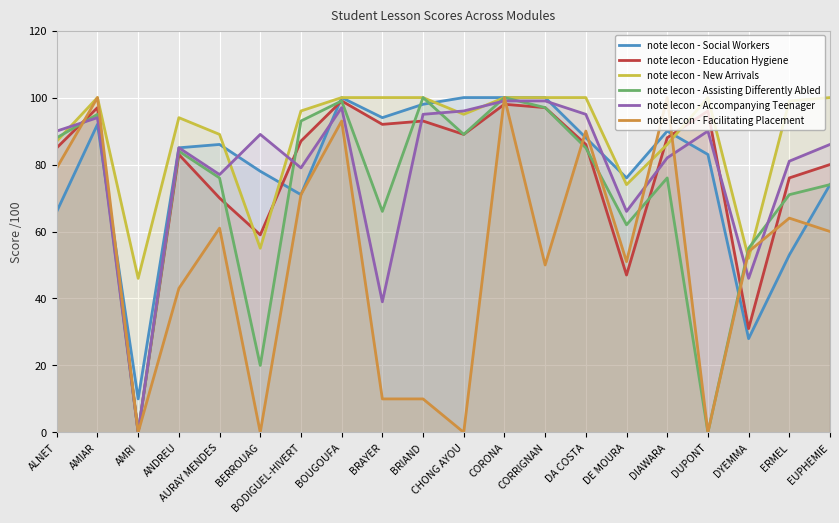

What is the difference between the note lecon - Social Workers values at BERROUAG and ERMEL?

25